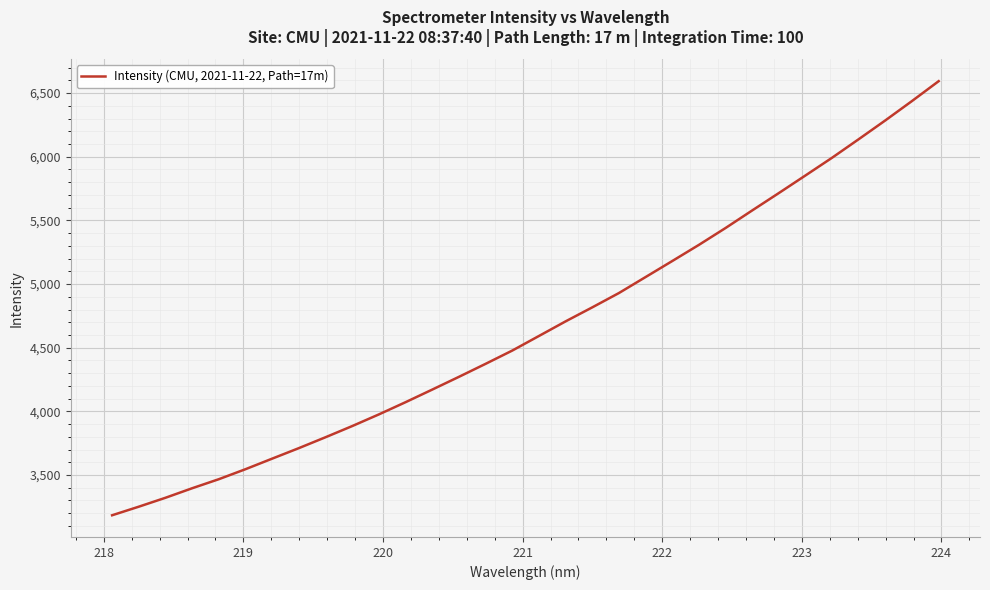

What is the maximum value shown in the chart?

6593.4